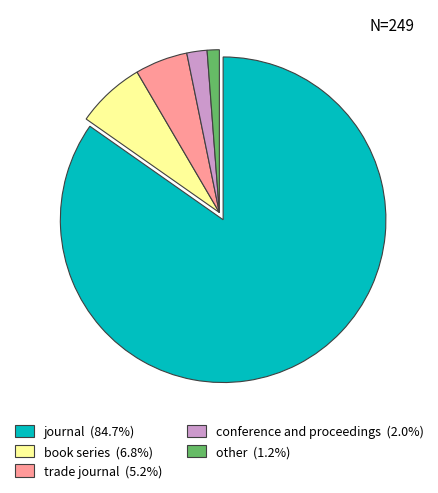

Do other (1.2%) and conference and proceedings (2.0%) together represent more than half of the pie?

No